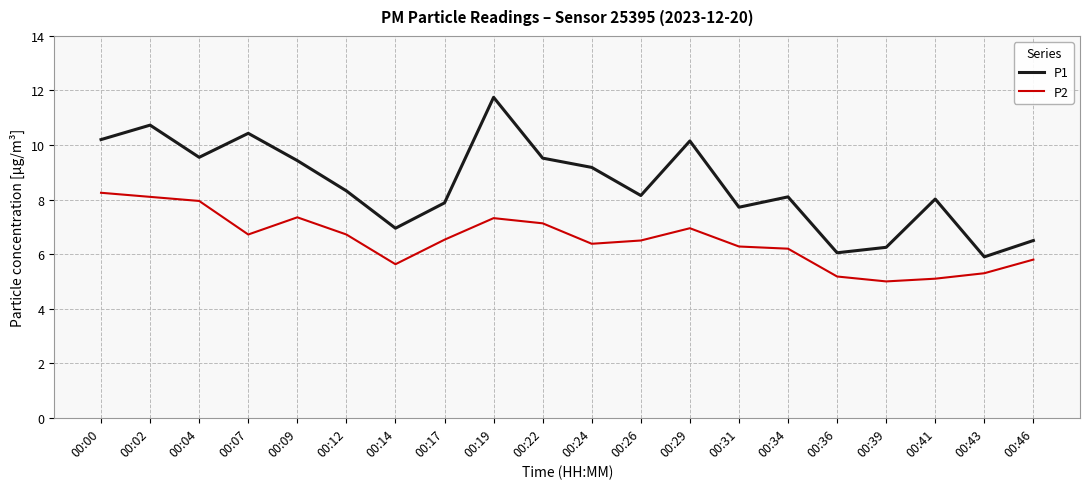

What is the difference between the P1 values at 00:00 and 00:09?

0.8